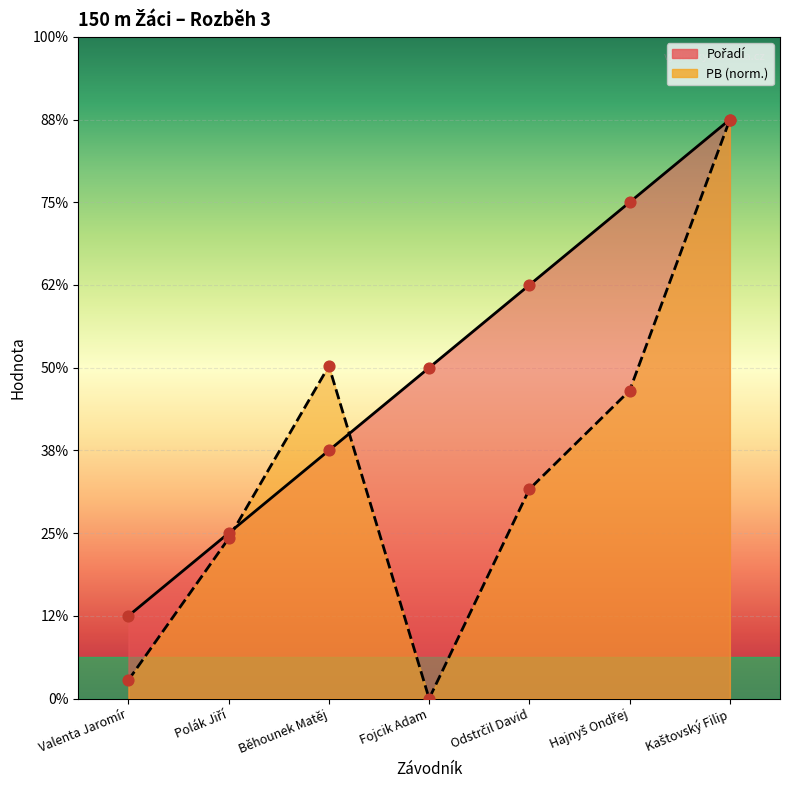

Which series reaches the minimum Y coordinate?

PB